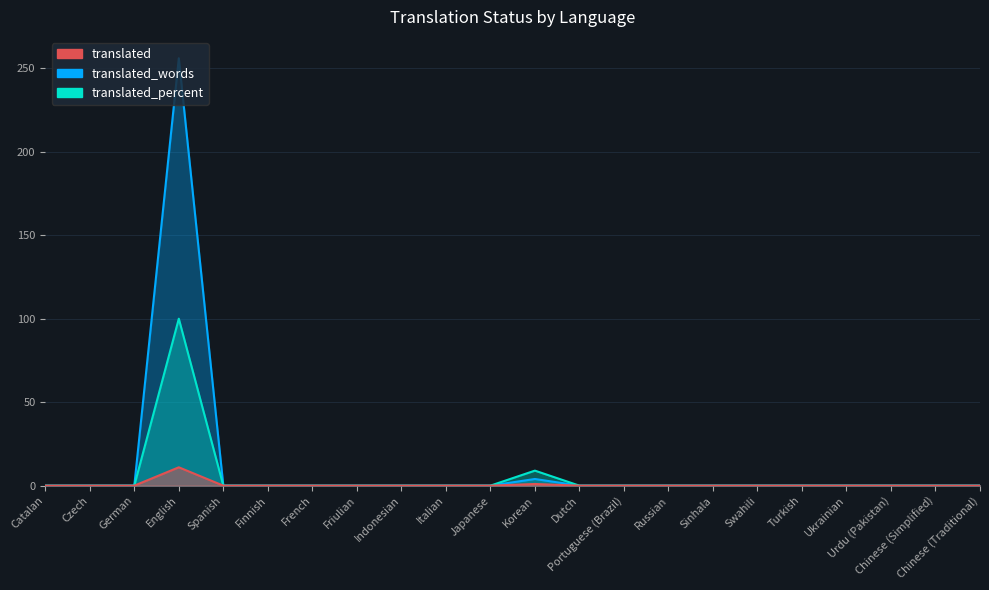

True or false: translated_words has more than 0 points higher than both neighbors.

True